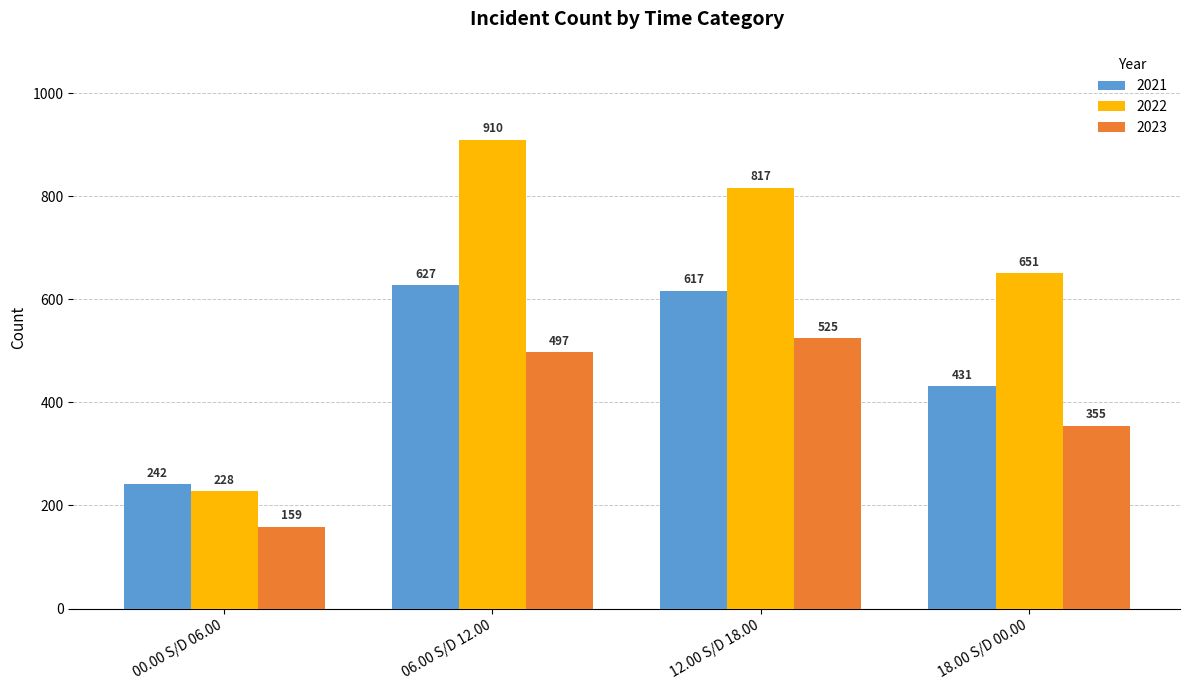

How many bars are there in total?

12